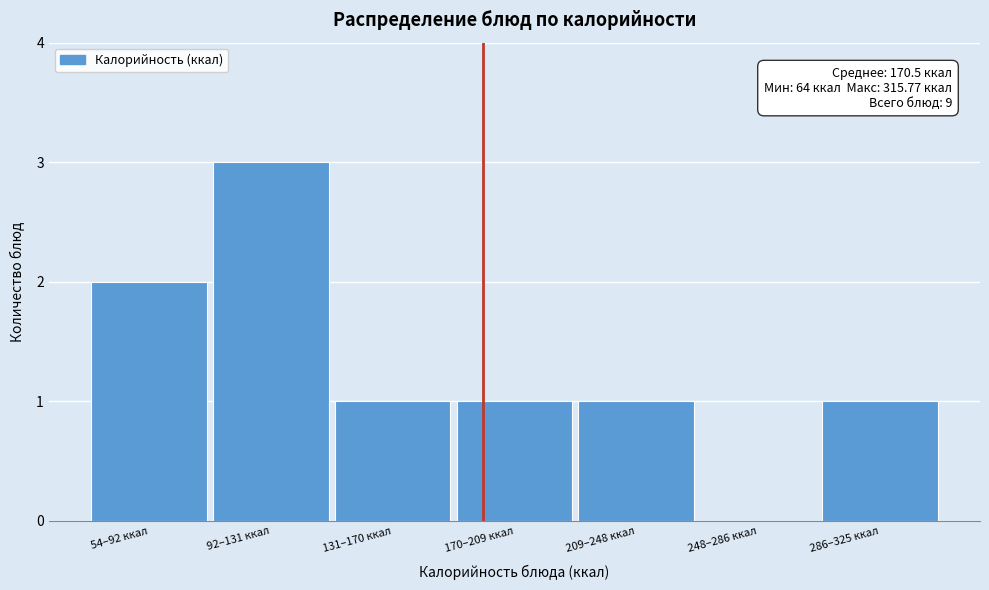

What is the sum of all values?

9